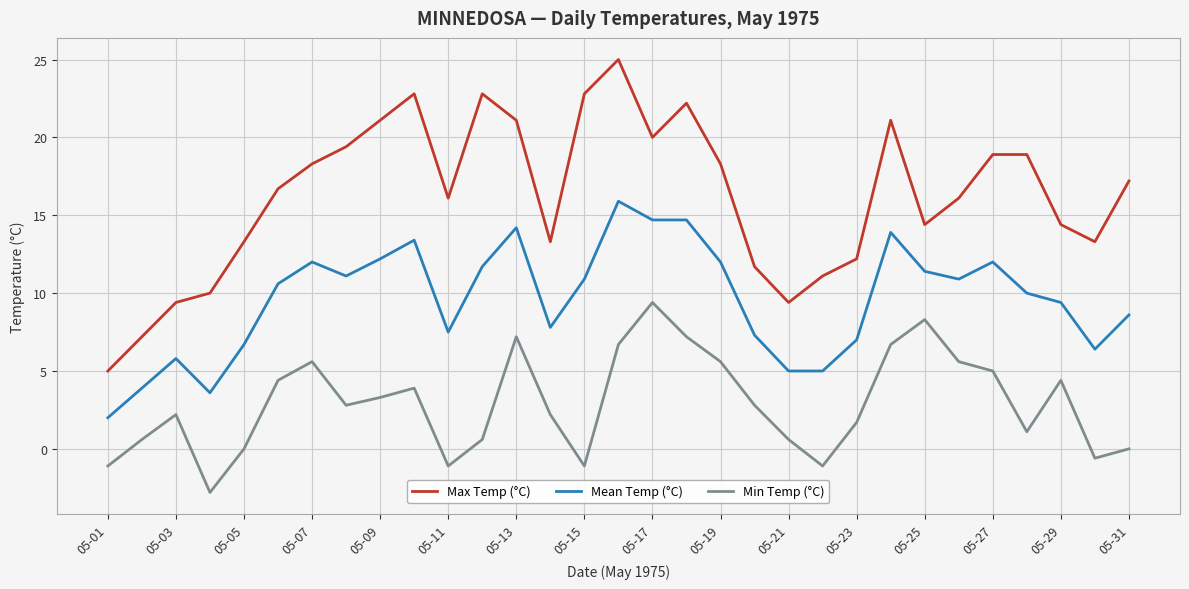

What are all the series names shown in the legend?

Max Temp (°C), Mean Temp (°C), Min Temp (°C)